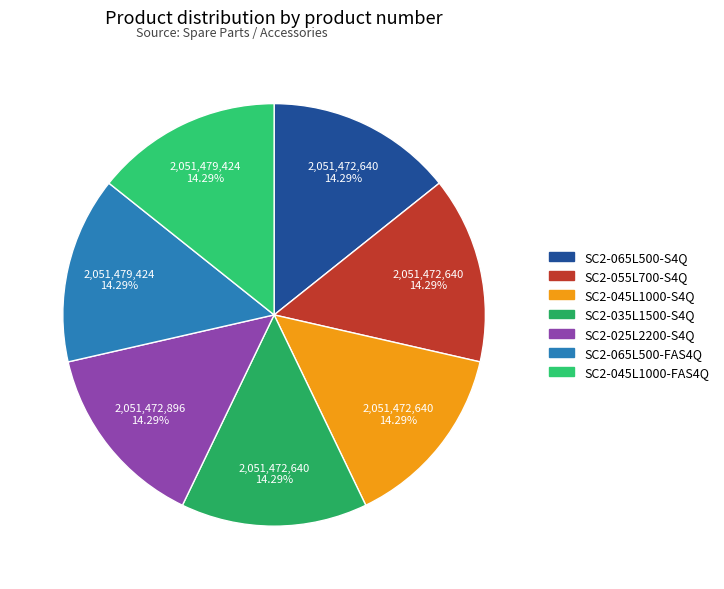

True or false: SC2-065L500-S4Q accounts for 1% of the total.

False